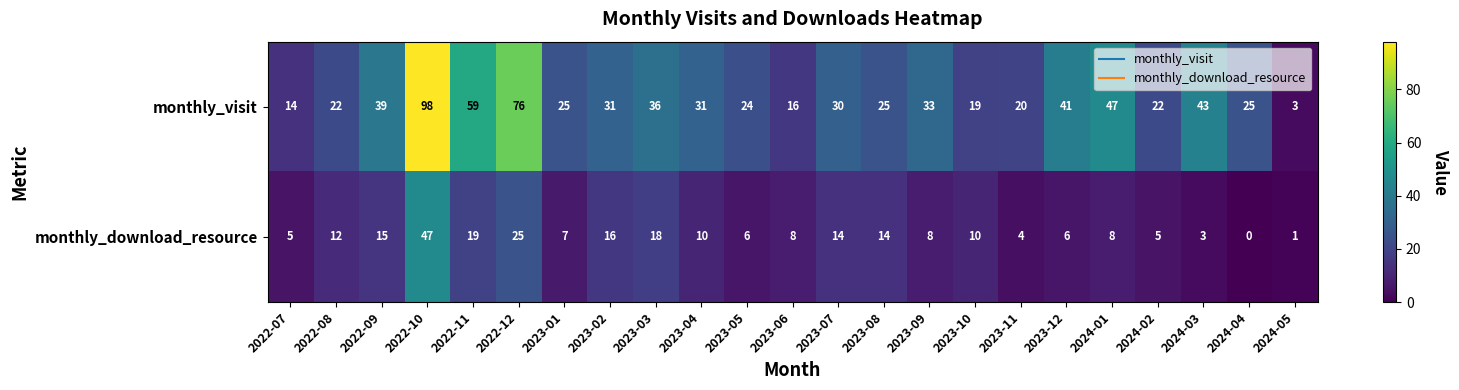

Which category has the lowest value across all series?

2024-04